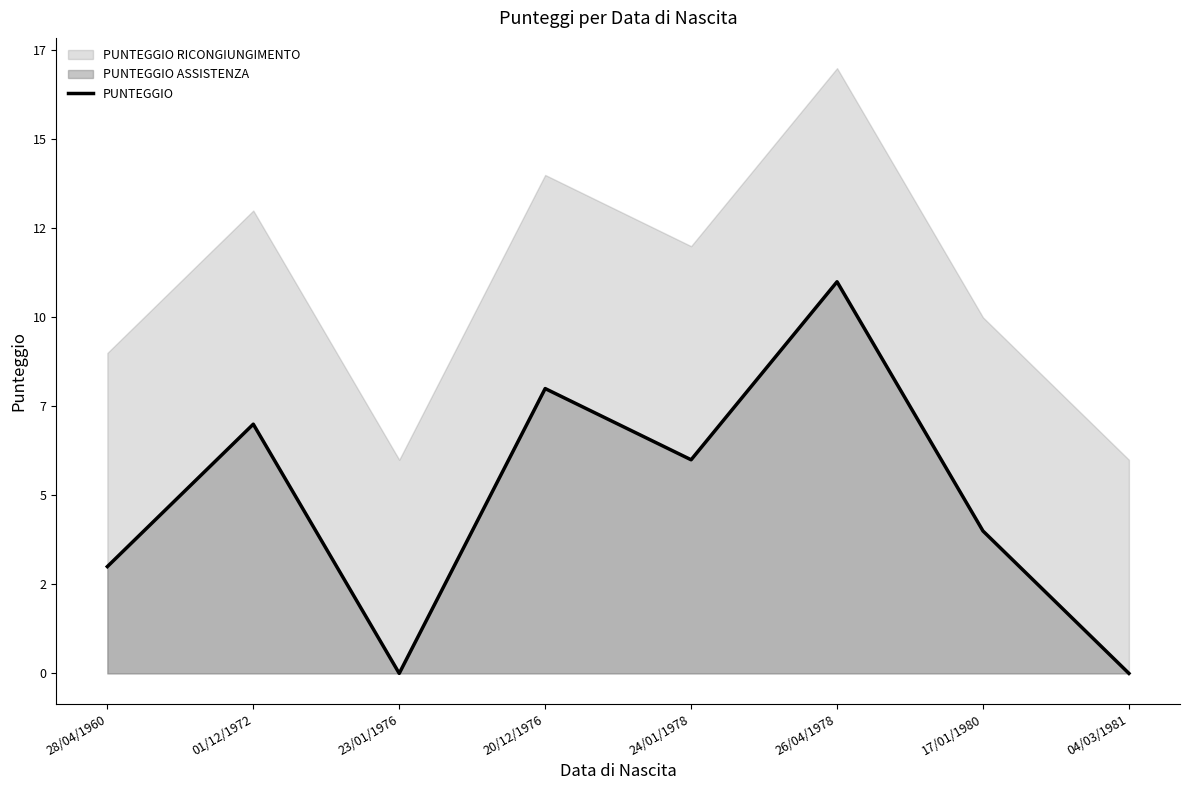

What is the change in value from 01/12/1972 to 17/01/1980?

-3